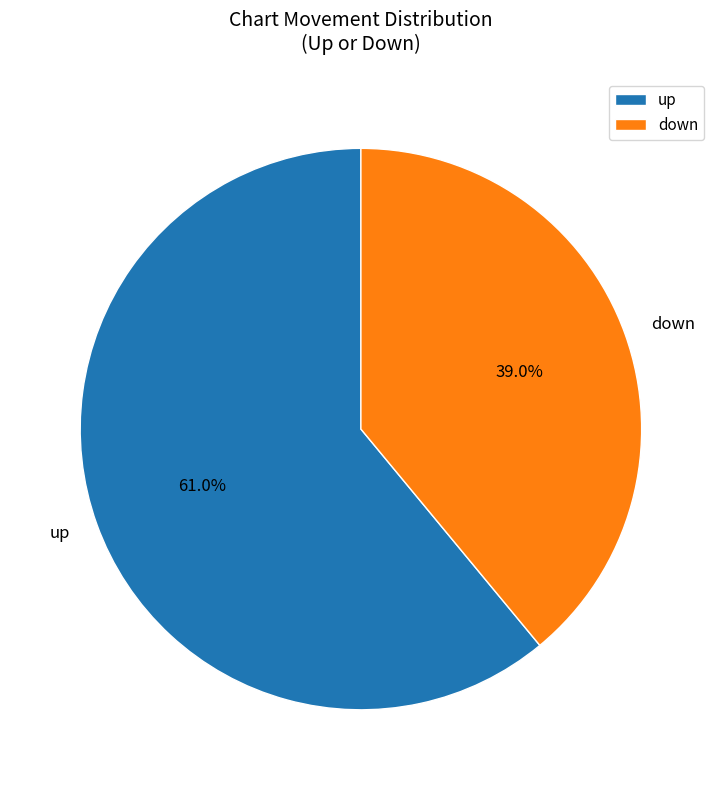

Which category has the smallest portion of the pie?

down